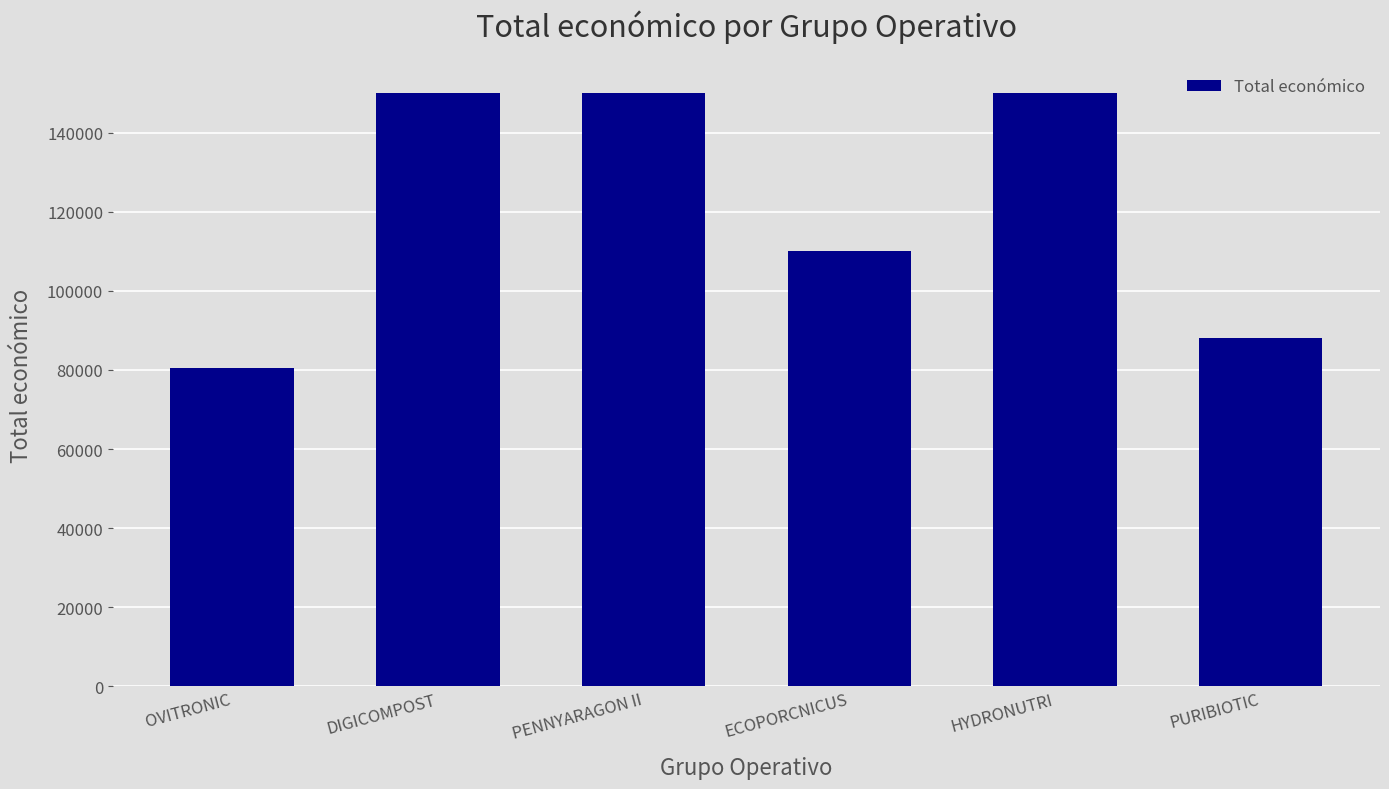

Reading left to right, transcribe all the data shown in this chart.

OVITRONIC=80498	DIGICOMPOST=150000	PENNYARAGON II=150000	ECOPORCNICUS=110168	HYDRONUTRI=150000	PURIBIOTIC=88160